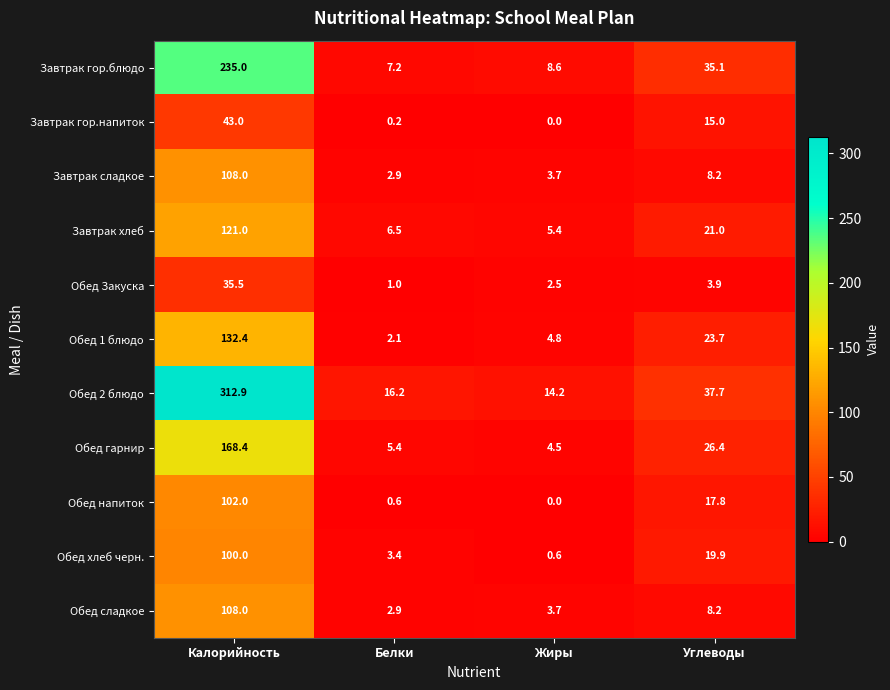

At how many categories does at least one series exceed 224?

1